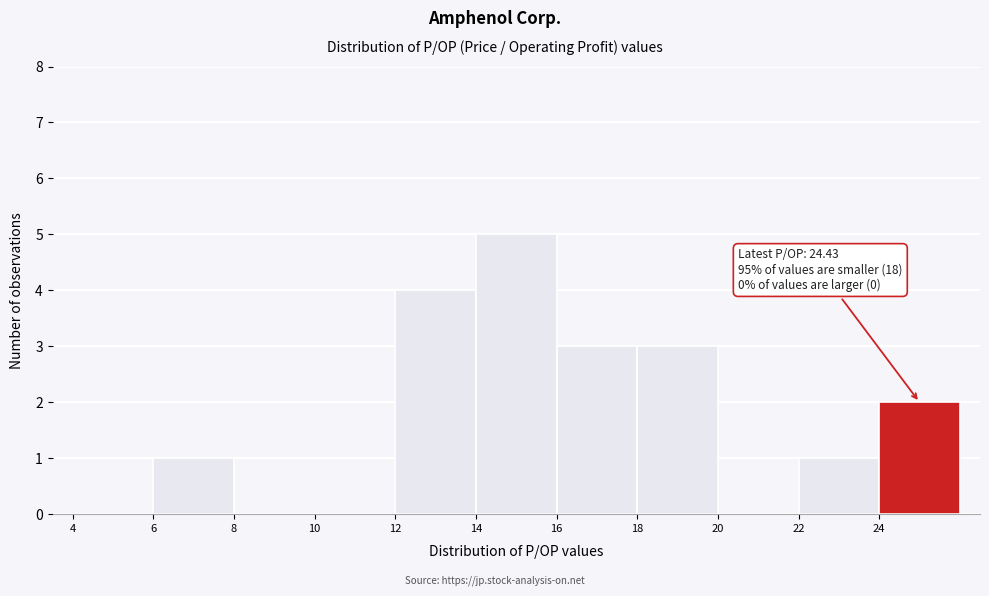

Over which range of the x-axis is the bar tallest?

14 to 16